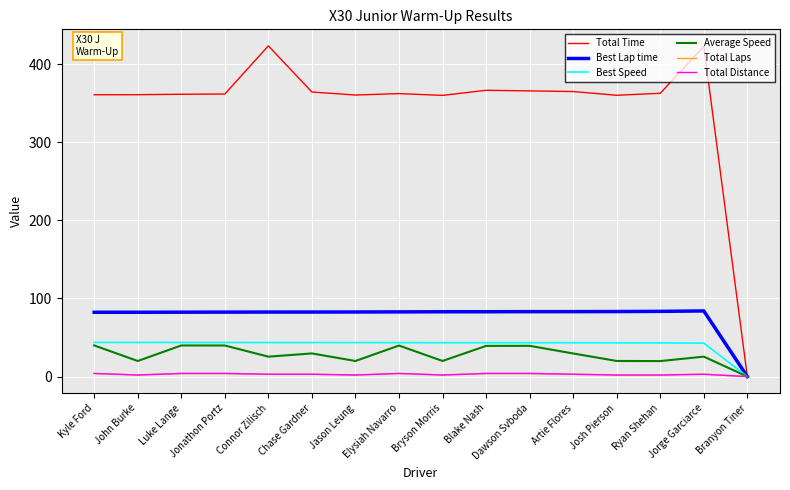

What is the sum of the Average Speed values at Blake Nash and John Burke?

59.2